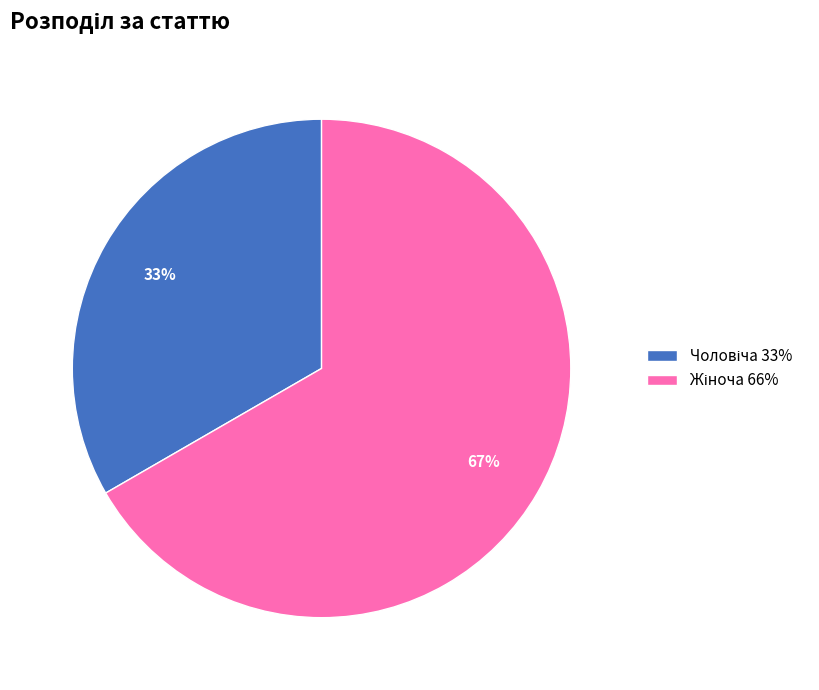

To the nearest percent, what is the average slice percentage?

50%